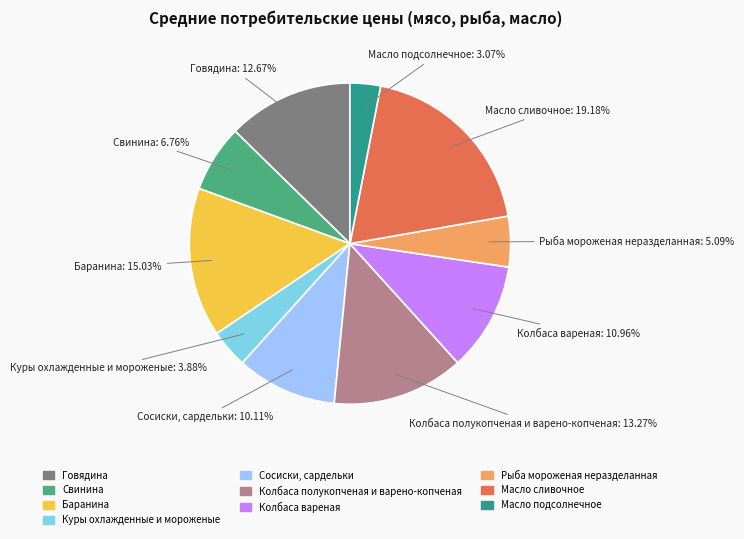

Rank the categories by value from highest to lowest.

Масло сливочное: 19.18%, Баранина: 15.03%, Колбаса полукопченая и варено-копченая: 13.27%, Говядина: 12.67%, Колбаса вареная: 10.96%, Сосиски, сардельки: 10.11%, Свинина: 6.76%, Рыба мороженая неразделанная: 5.09%, Куры охлажденные и мороженые: 3.88%, Масло подсолнечное: 3.07%